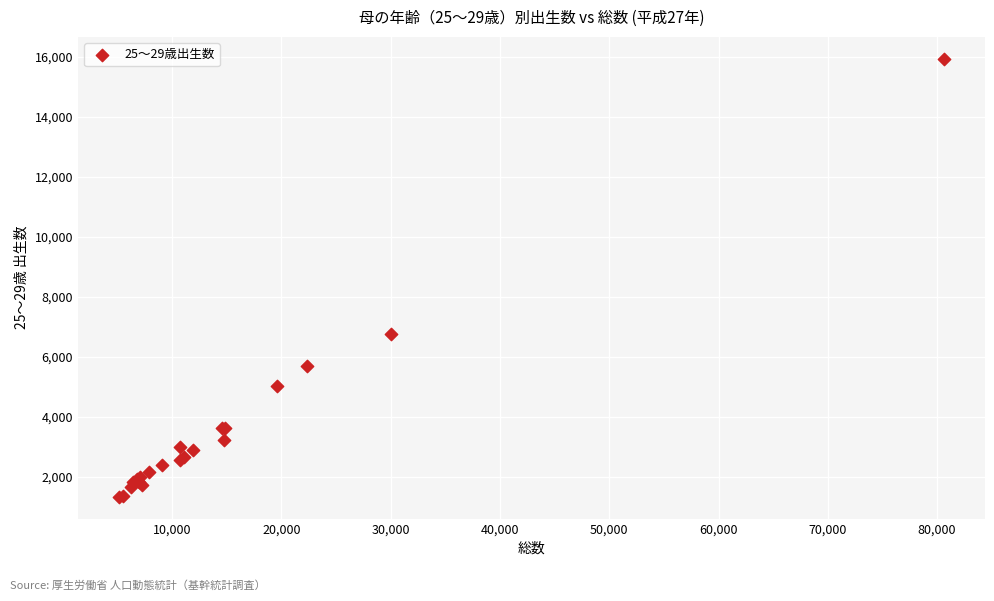

What Y value in the scatter plot is closest to 8642?

6761